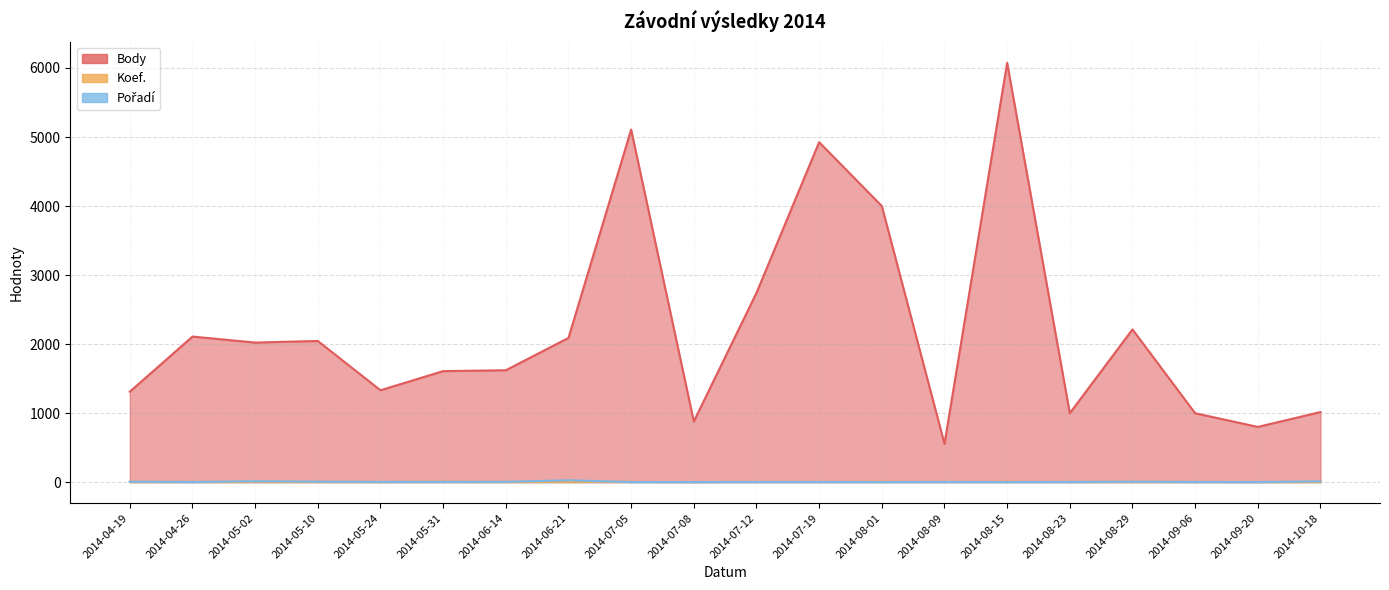

Between 2014-05-24 and 2014-10-18, which series saw the biggest shift?

Body